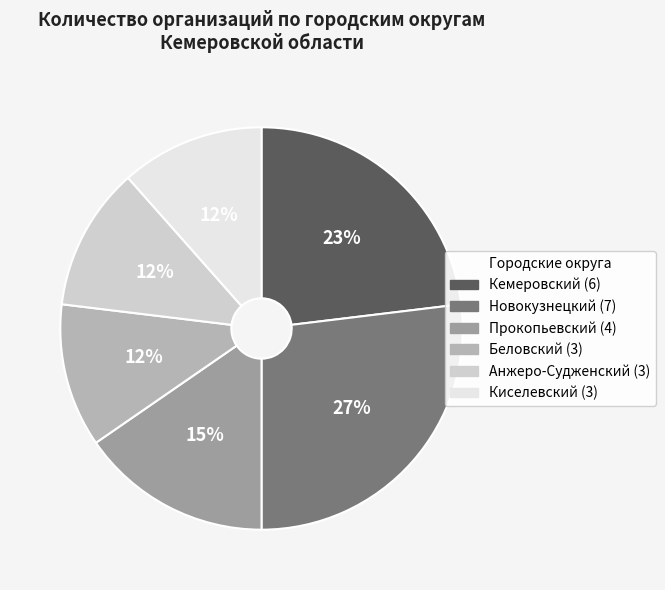

Is it true that Новокузнецкий is 27% of the pie?

True